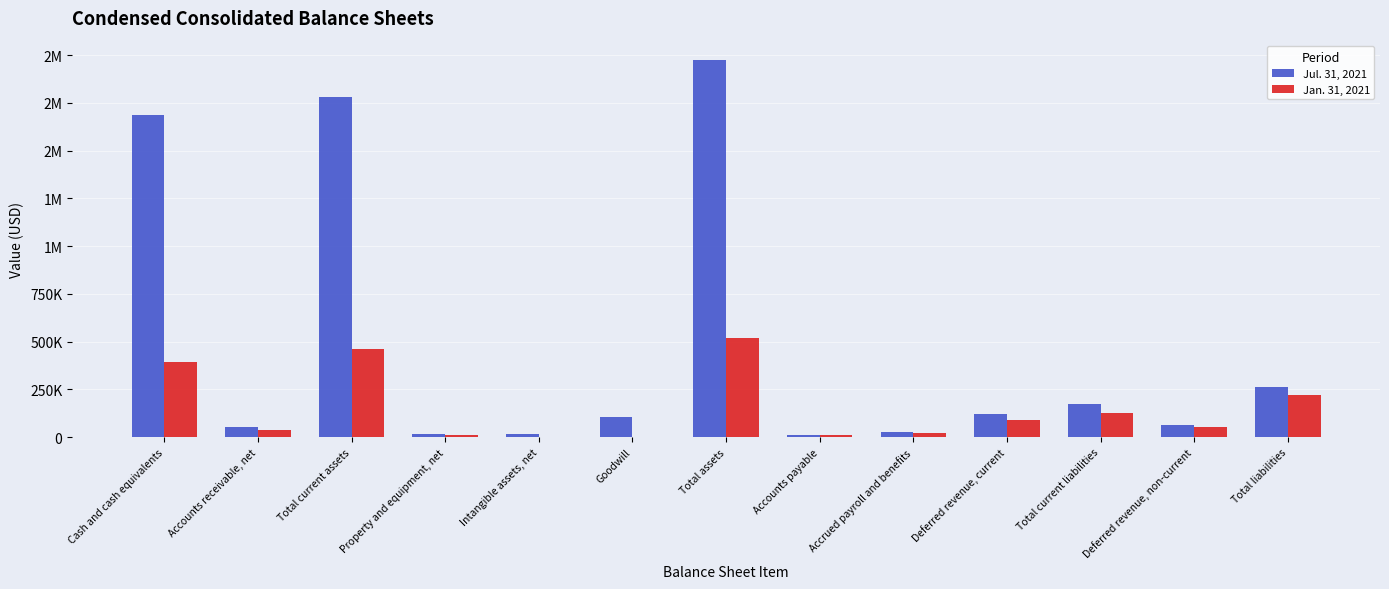

Does the chart contain stacked bars?

No